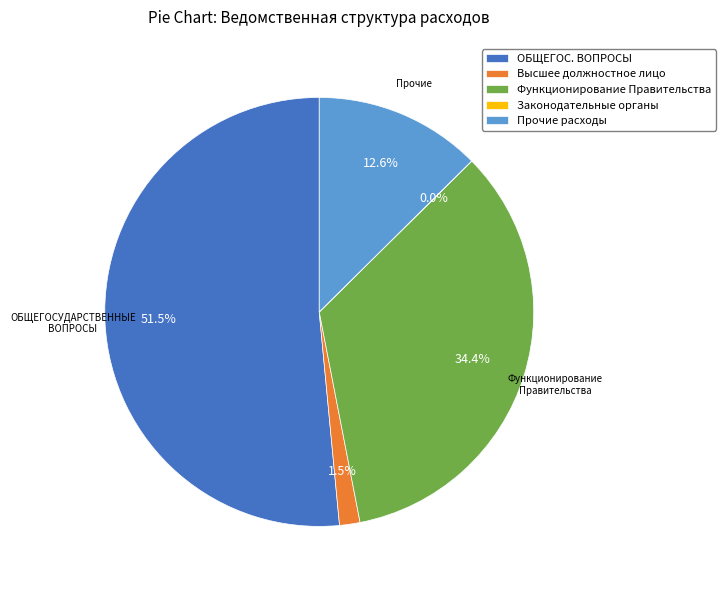

Is the sum of Прочие расходы and Функционирование Правительства greater than half?

No